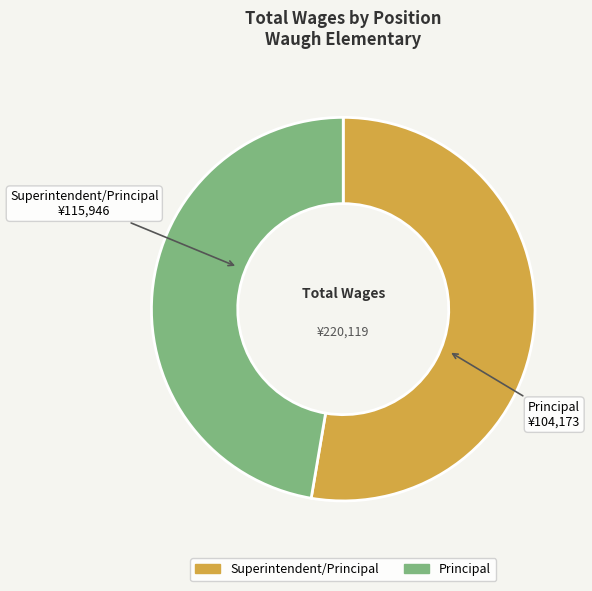

Which has a higher value, Principal or Superintendent/Principal?

Superintendent/Principal